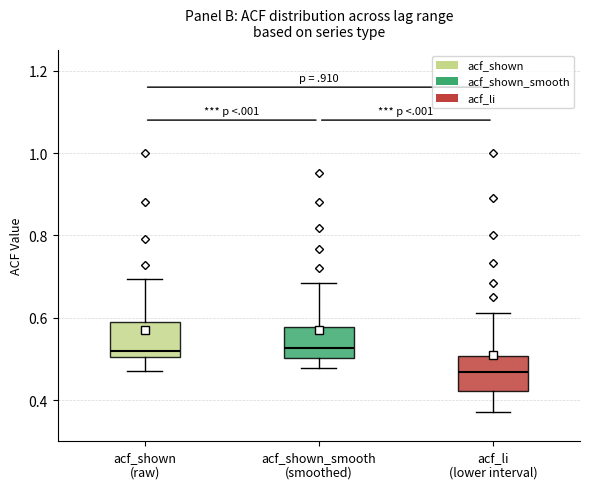

Which box's median line is the lowest?

acf_li (lower interval)